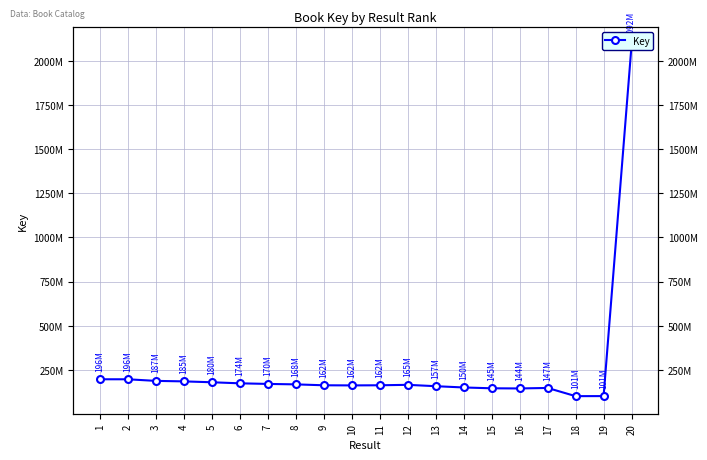

True or false: the data has more than 0 interior local peaks.

True